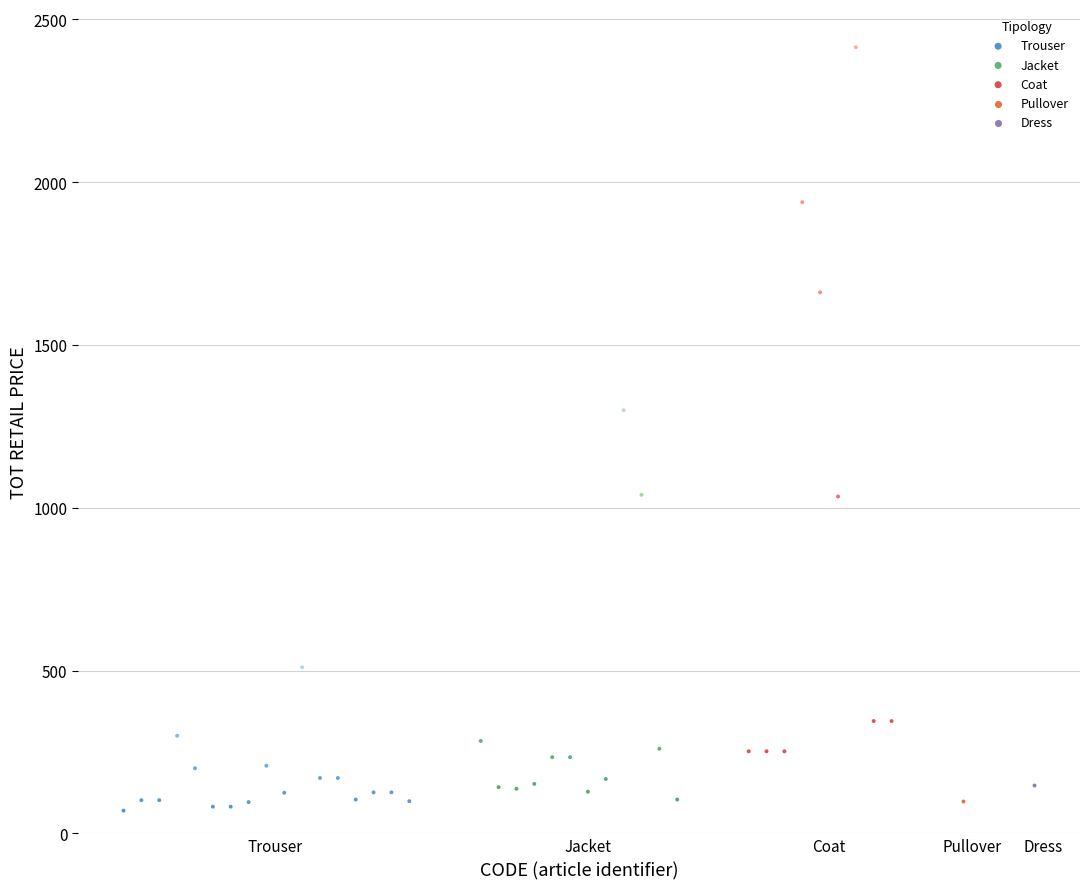

What are all the series names shown in the legend?

Trouser, Jacket, Coat, Pullover, Dress